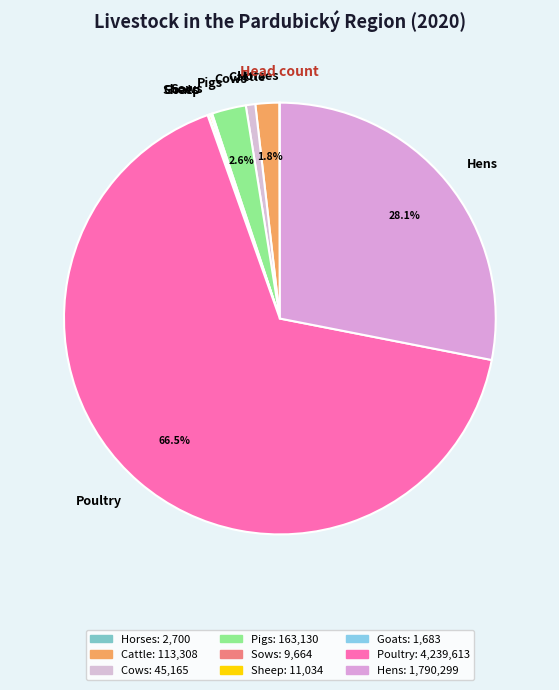

Does Poultry represent more than half of the total?

Yes